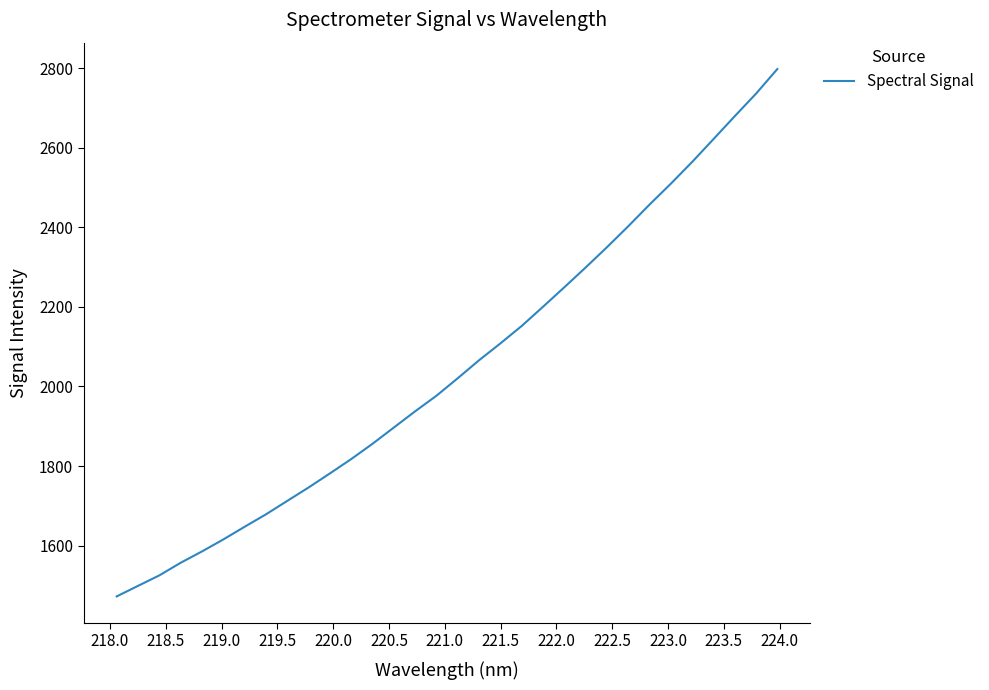

How many lines are shown in the chart?

1